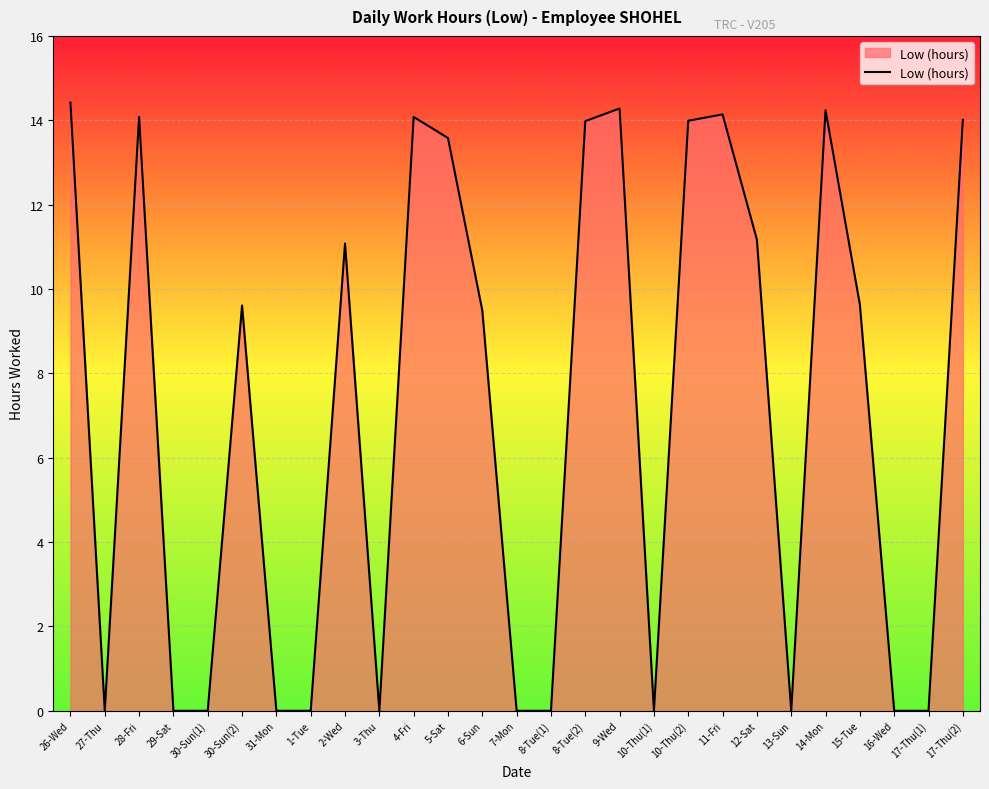

Where is the first local minimum?

27-Thu